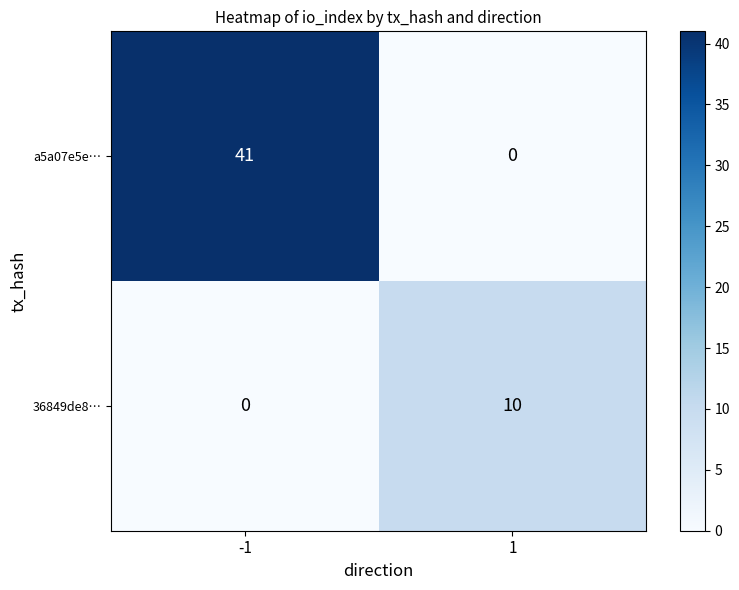

Which series has the largest total across all categories?

a5a07e5e…